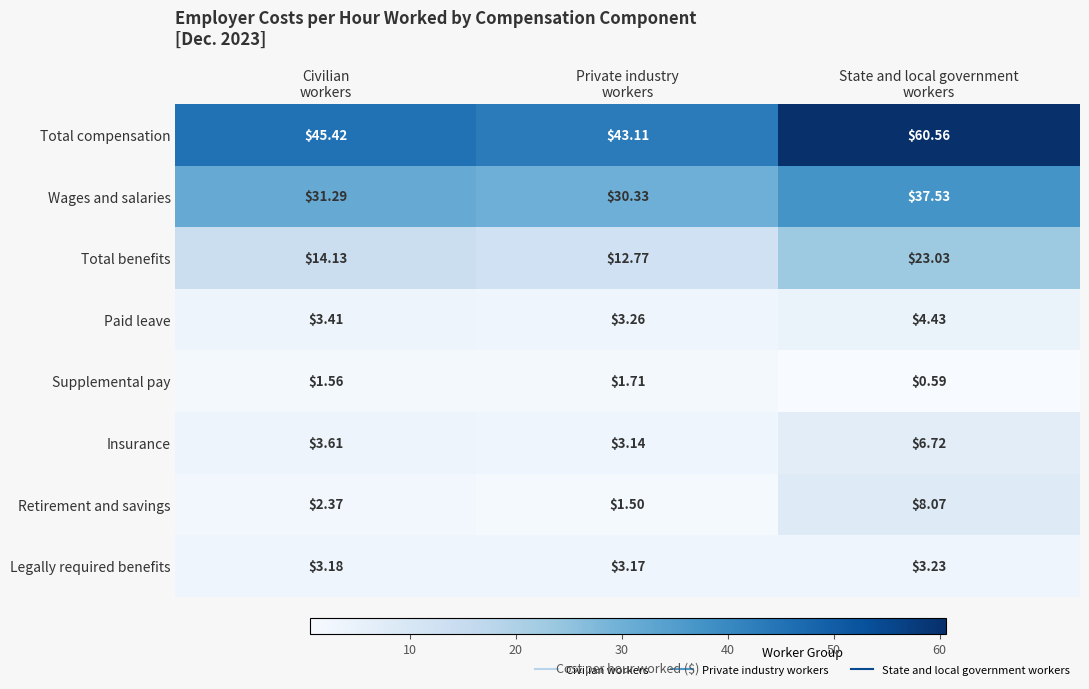

Which series has the largest total across all categories?

Total compensation